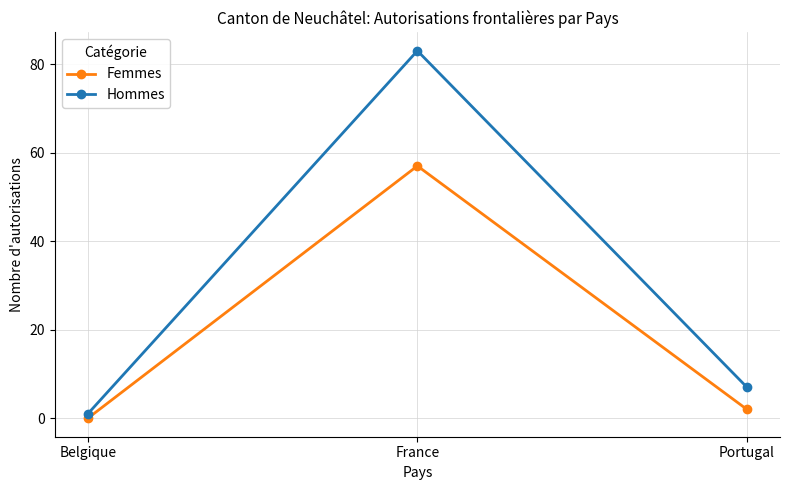

At Belgique, list the series in order from smallest to largest.

Femmes, Hommes